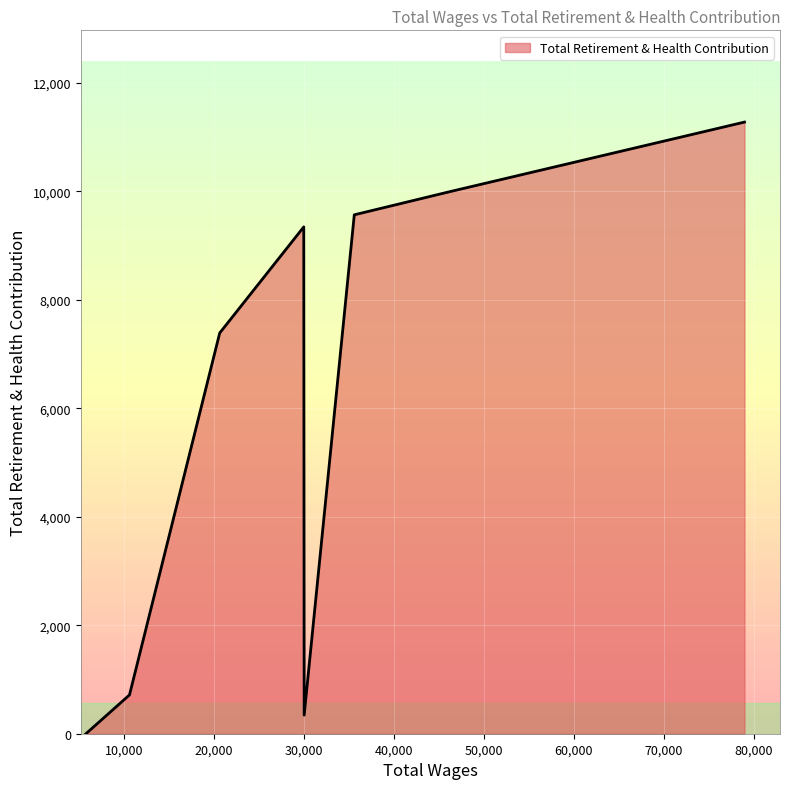

What is the greatest value displayed?

11279